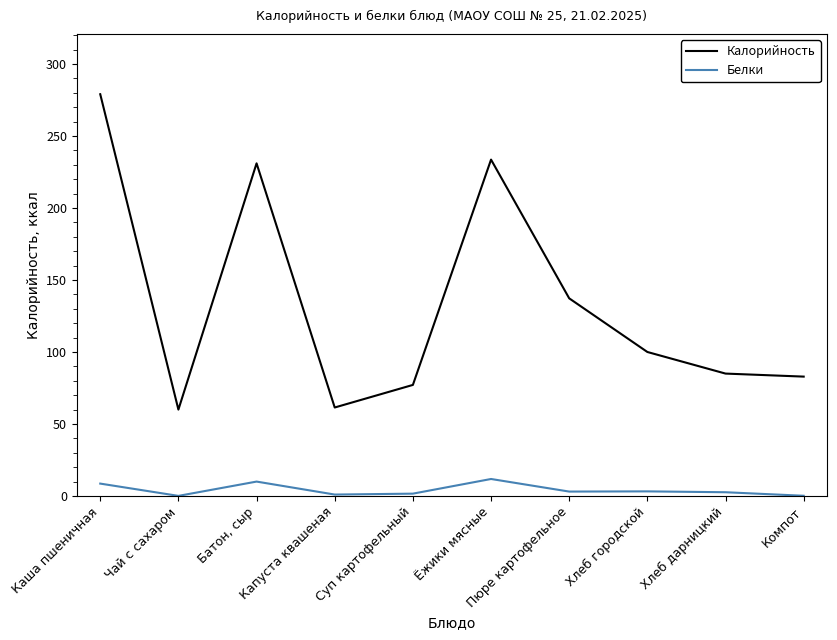

True or false: Калорийность and Белки intersect in this chart.

False